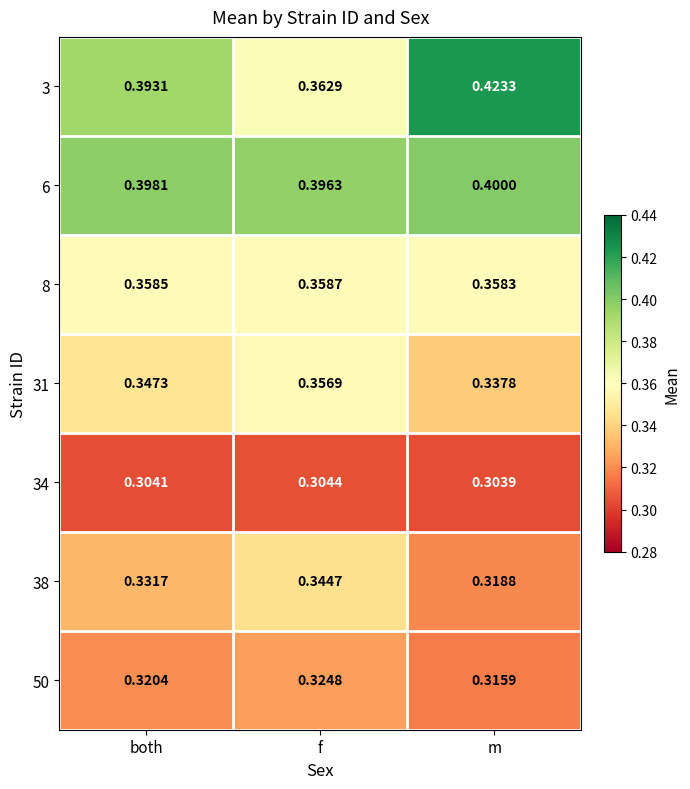

Is the value of 50 at m greater than the value of 3 at both?

No